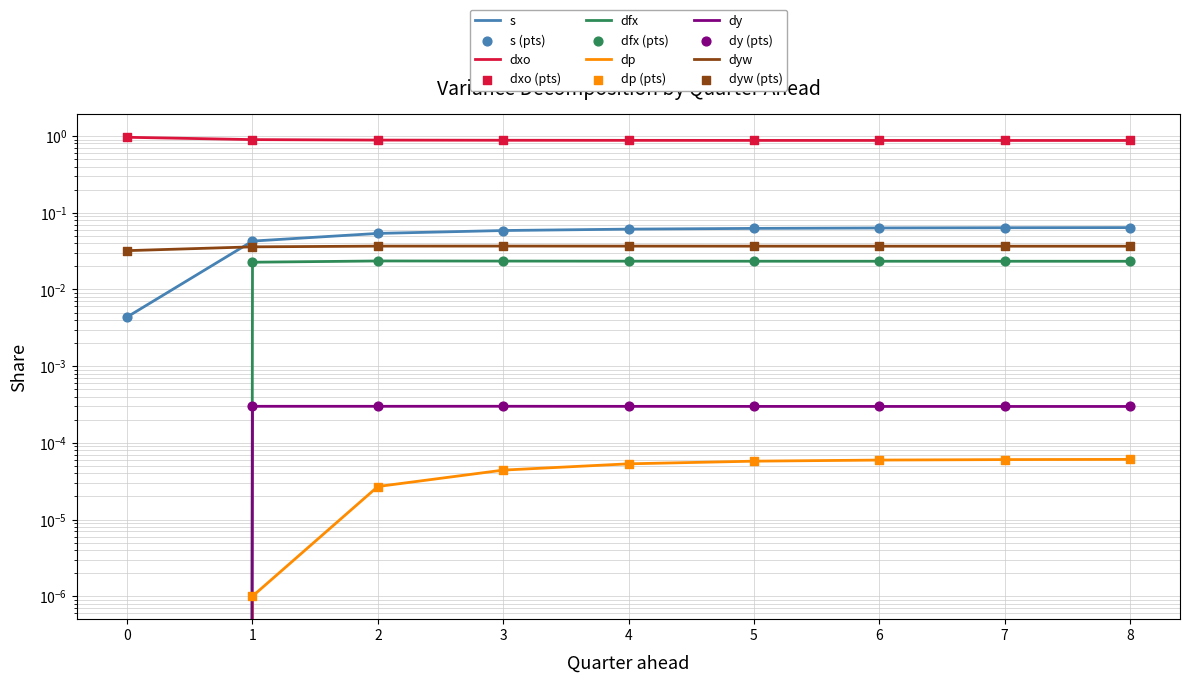

Which series reaches the maximum Y coordinate?

dxo